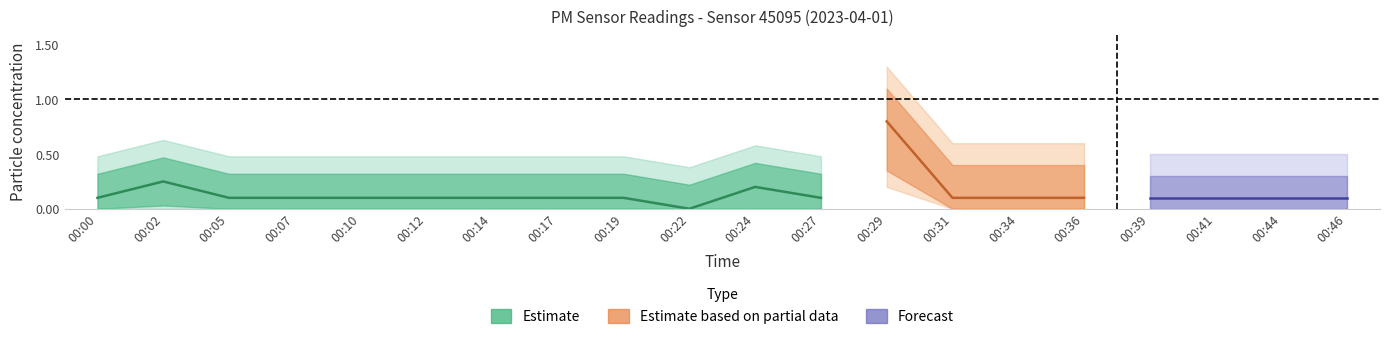

How many interior local valleys does the P1 series have?

2